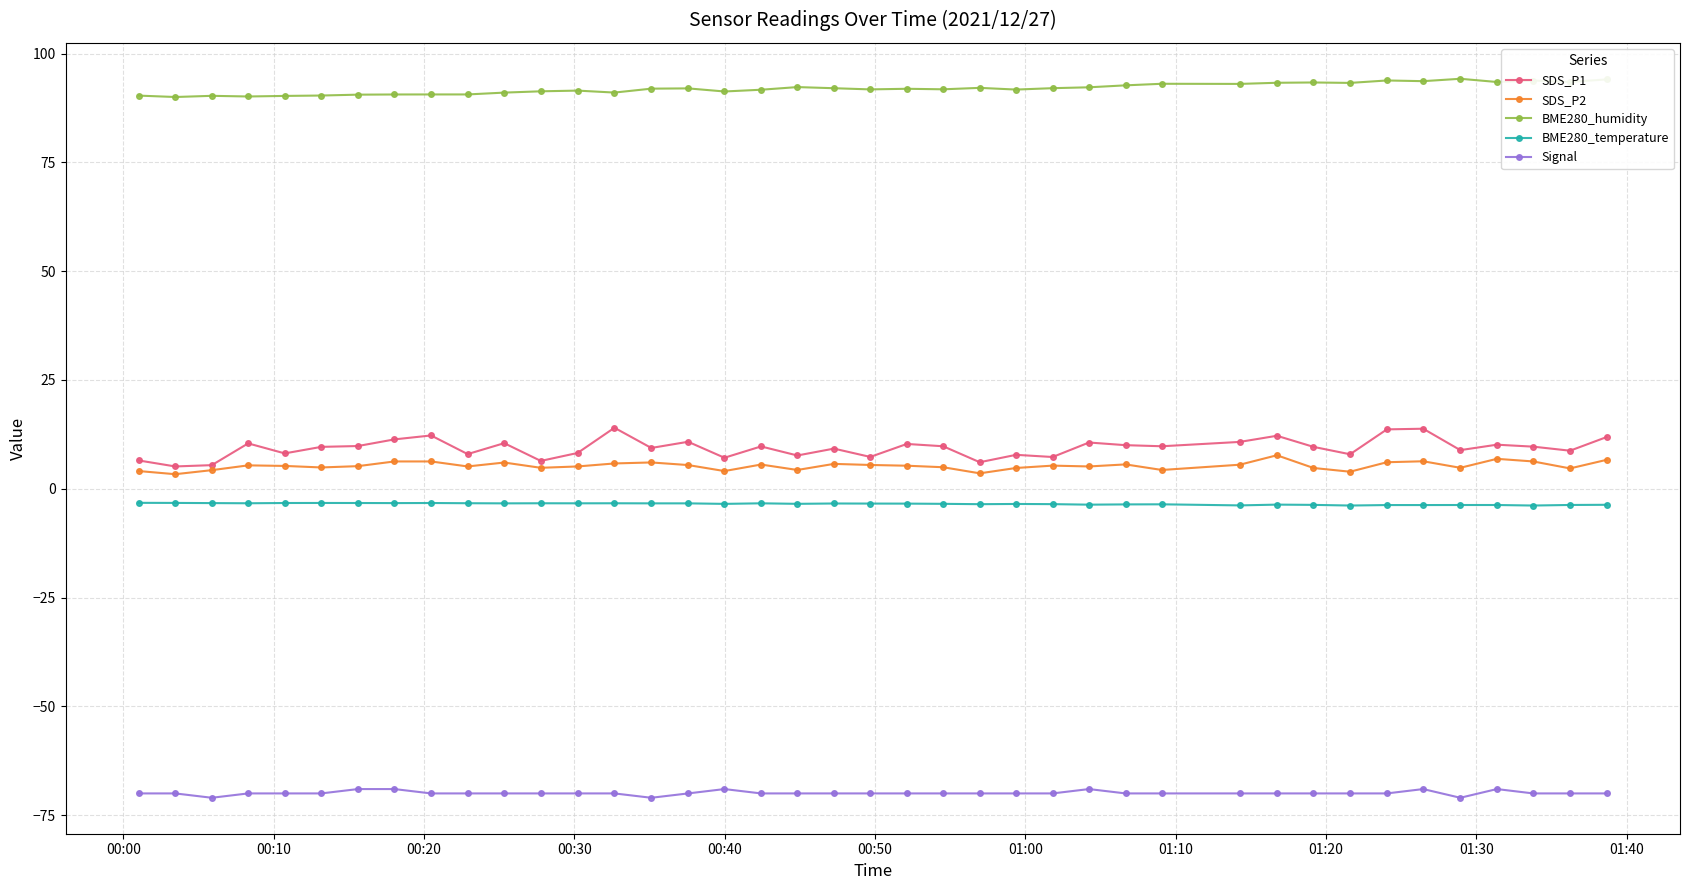

Which series has the widest spread of values?

SDS_P1